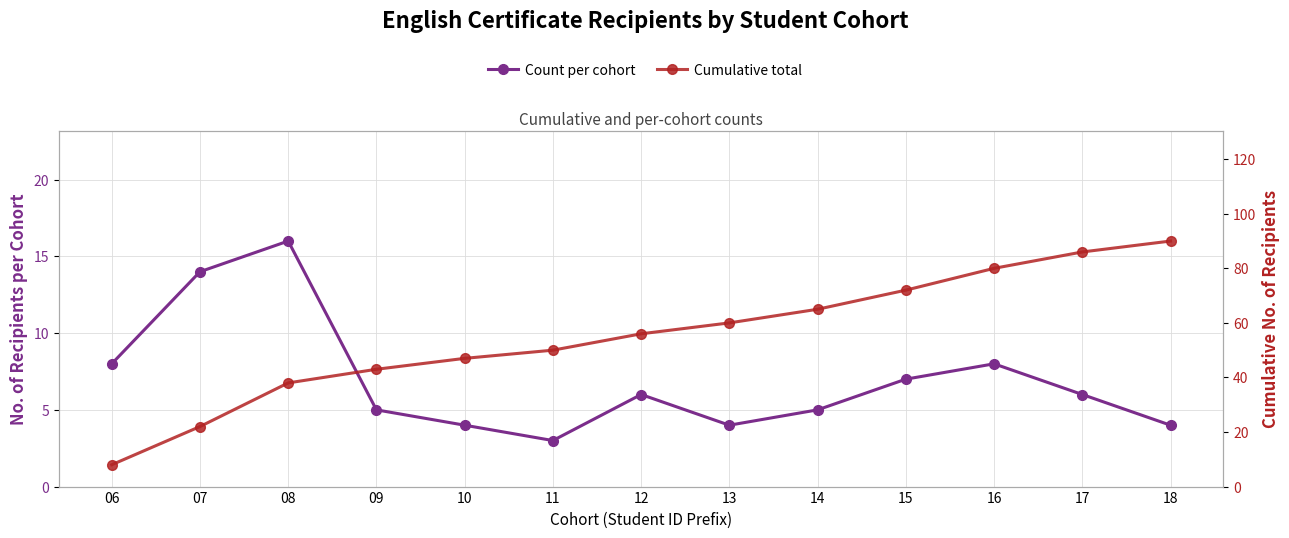

Rank the series at 07 from highest to lowest value.

Cumulative total, Count per cohort